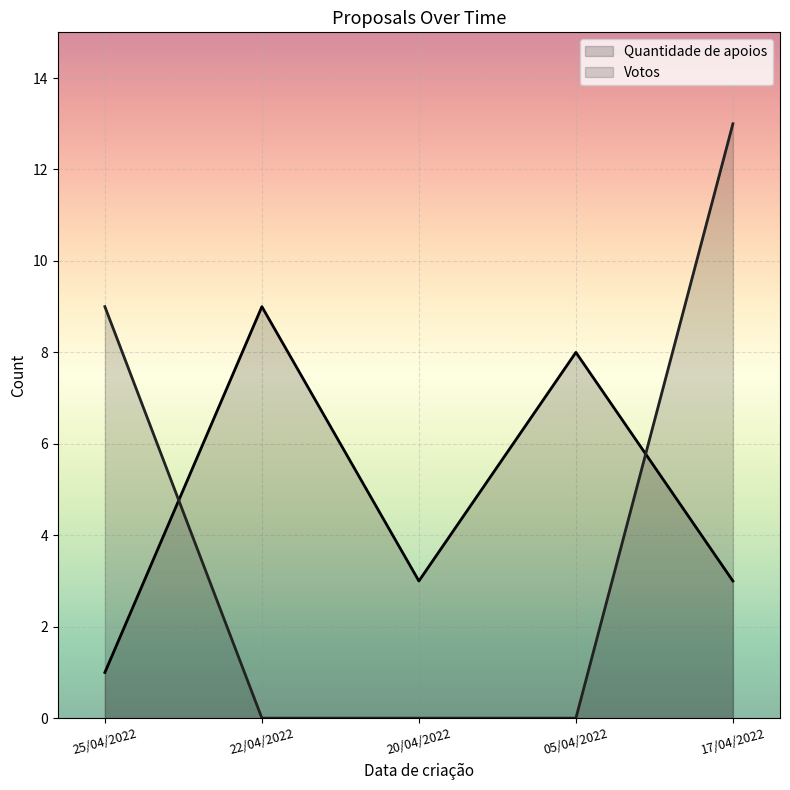

Which category has the highest value in the Votos series?

17/04/2022